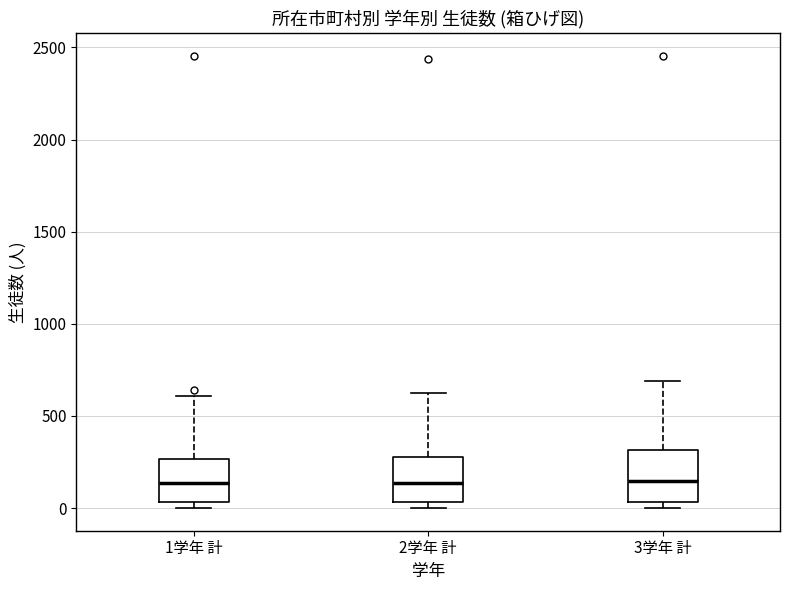

Reading left to right, transcribe this box plot: for each box, give where its median line is, the range the box spans, and where its two whiskers end, as read against the y-axis. The values are not printed on the chart, so give them approximately, as read against the axis.

1学年 計: median 150, box 50 to 250, whiskers 0 to 600
2学年 計: median 150, box 50 to 300, whiskers 0 to 600
3学年 計: median 150, box 50 to 300, whiskers 0 to 700